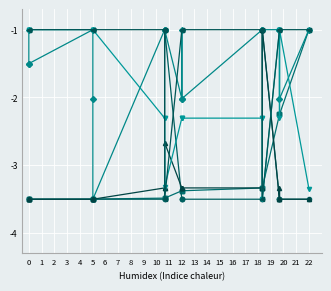

How many values in the URL Span Constant (col_27) series are below -2?

11